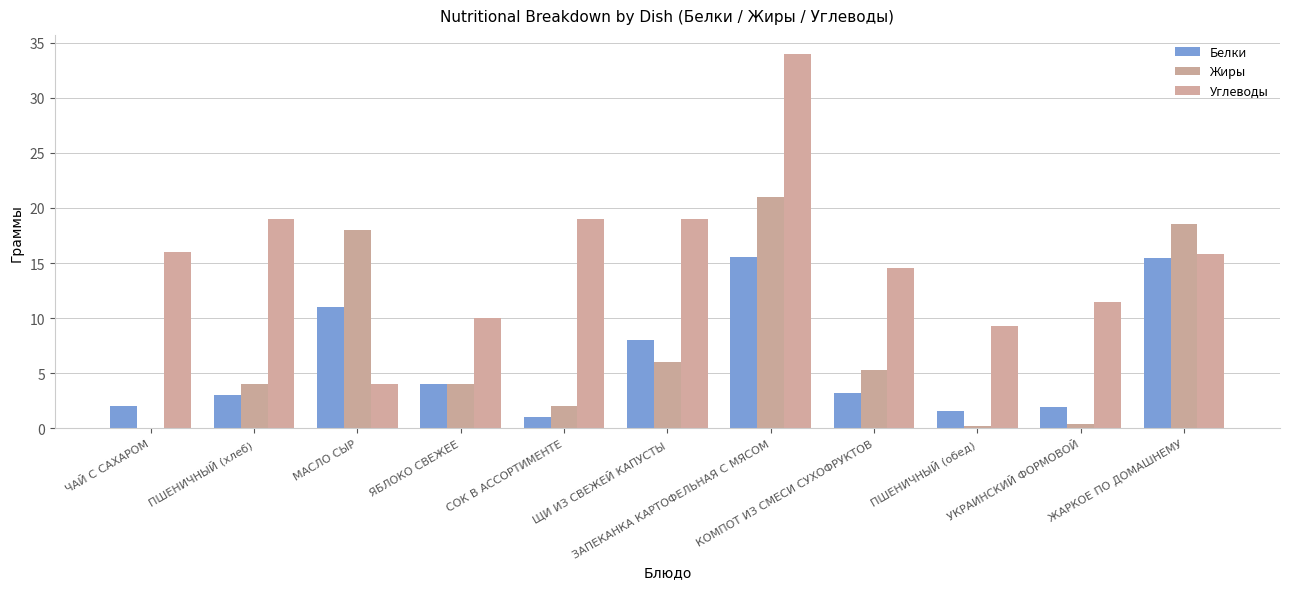

What is the difference between the maximum and minimum values in the Белки series?

14.6